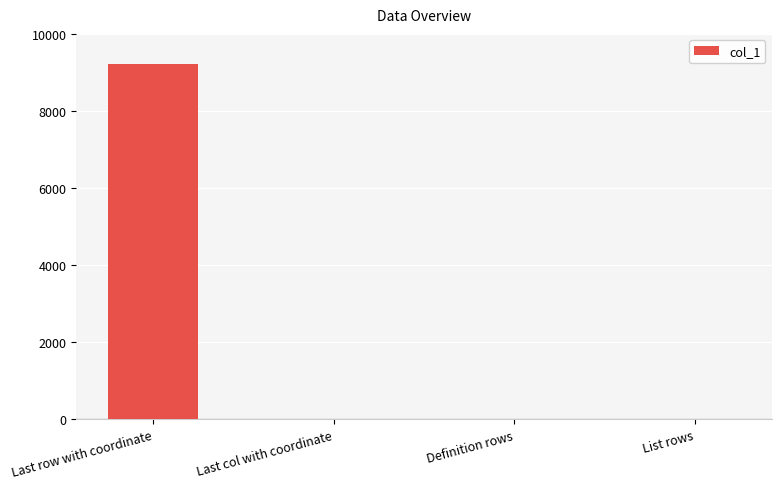

How many data points does each series have?

4